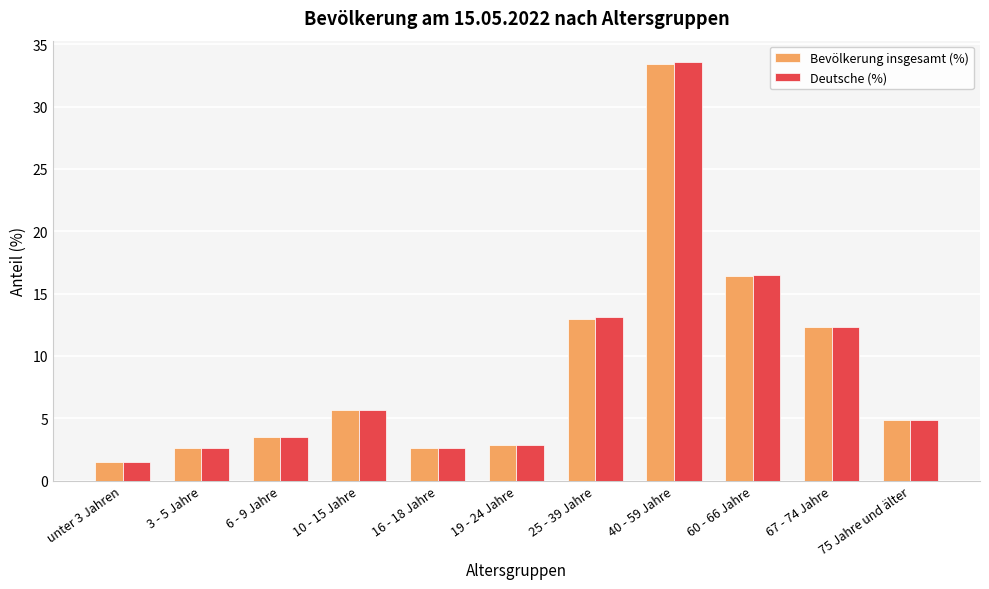

Which label corresponds to the smallest value in the chart?

unter 3 Jahren